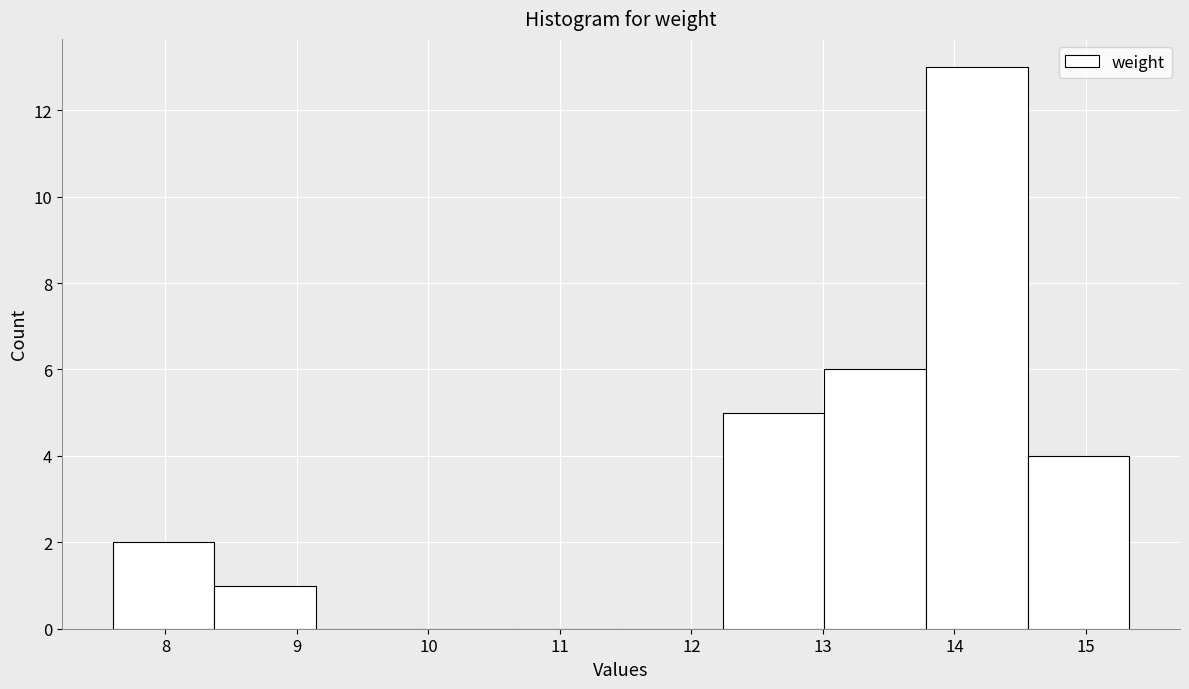

How tall is the bar that spans 13.0 to 13.8 on the x-axis? Neither the bar edges nor the heights are printed on the chart, so give them approximately, as read against the axes.

6